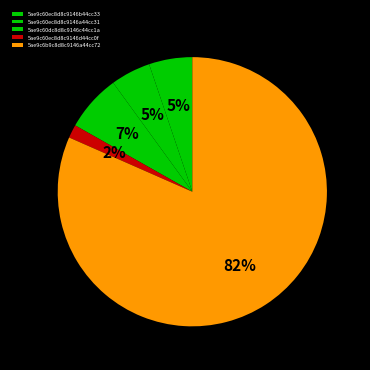

Rank the categories by value from highest to lowest.

5ae9c6b9c8d8c9146a44cc72, 5ae9c60dc8d8c9146c44cc1a, 5ae9c60ec8d8c9146b44cc33, 5ae9c60ec8d8c9146a44cc31, 5ae9c60ec8d8c9146d44cc0f